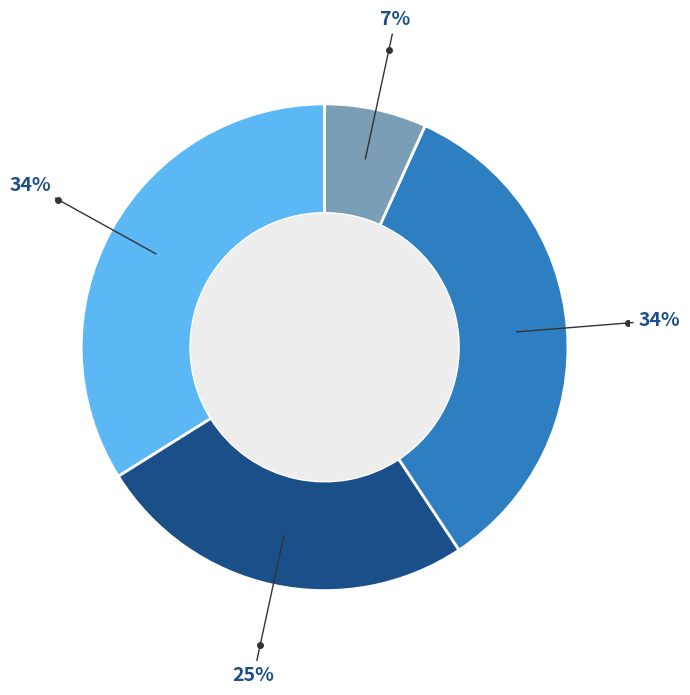

Does any single category account for the majority?

No